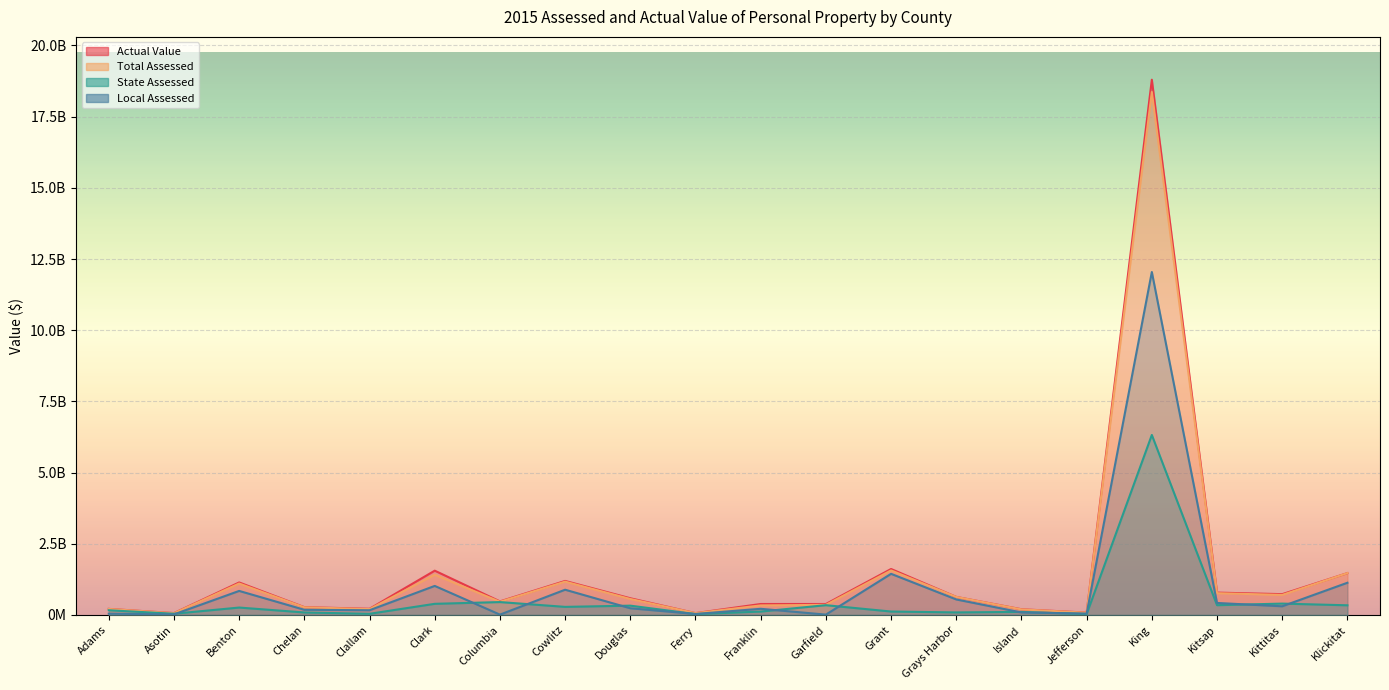

What is the sum of the Local Assessed values at Columbia and Adams?

56601278.0